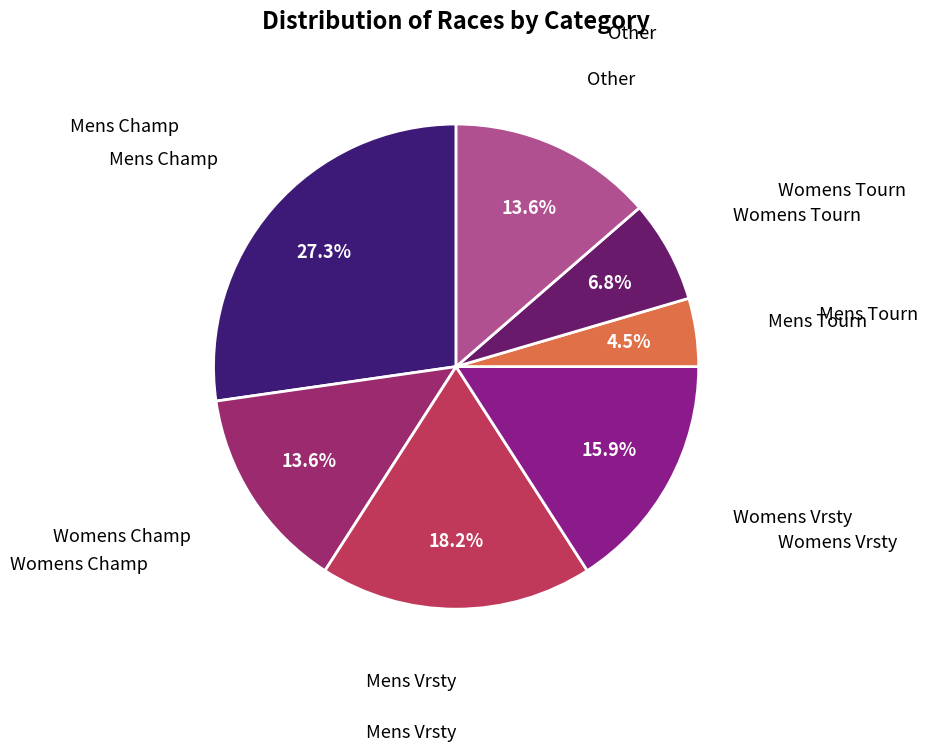

How many slices are in this pie chart?

7